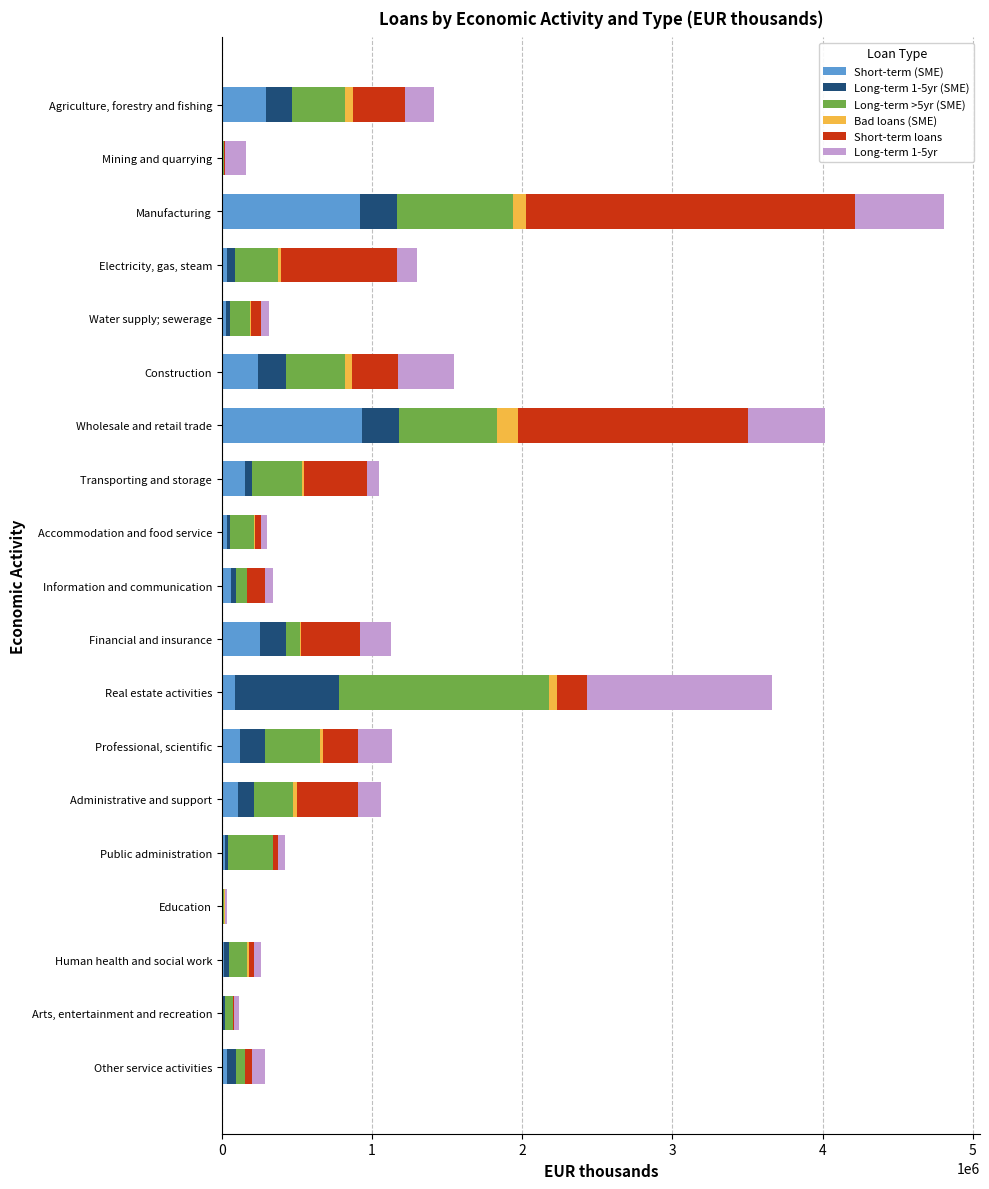

What is the sum of all Short-term (SME) values?

3352330